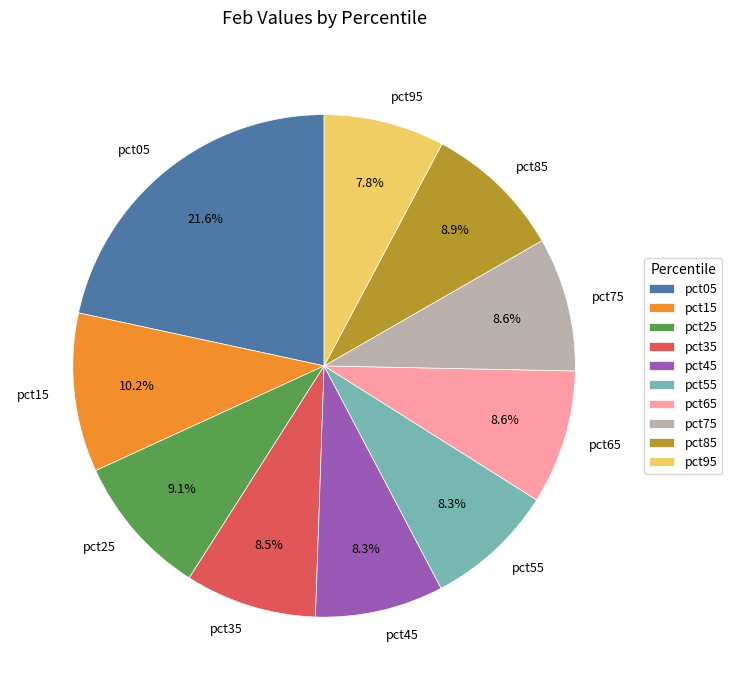

To the nearest percent, what percentage of the pie is pct95?

8%